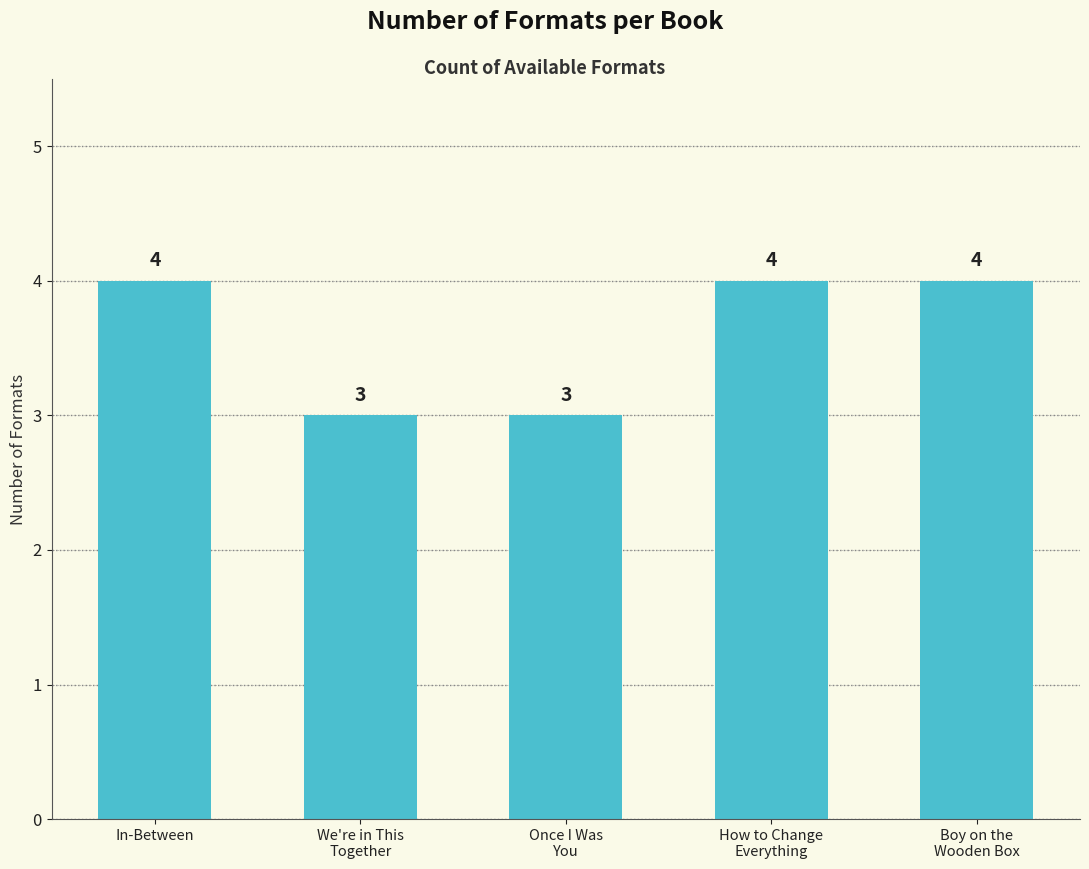

What is the average value?

4